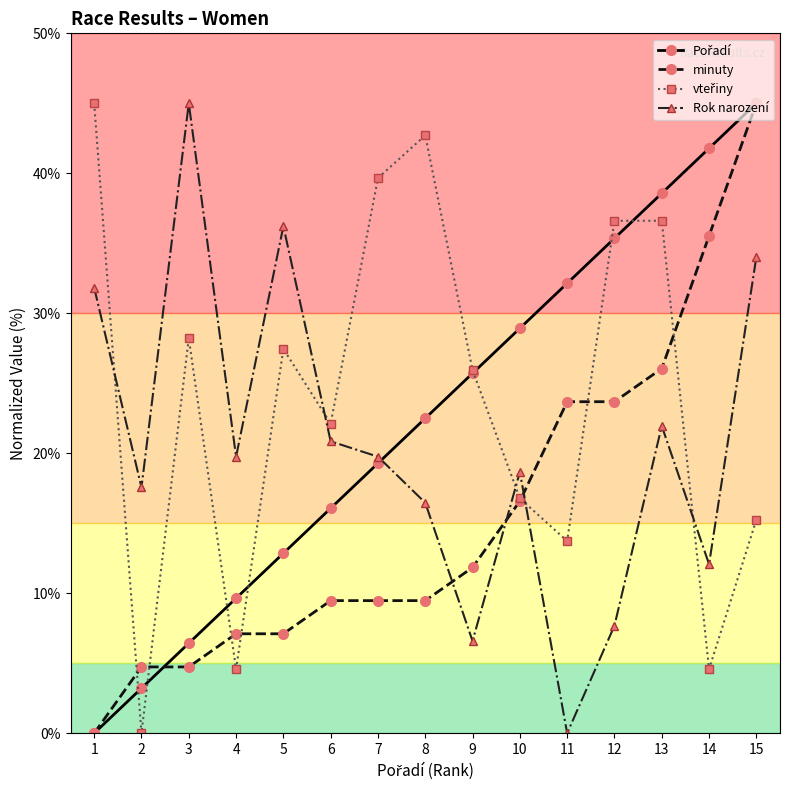

At which category is the sum across all series the highest?

15